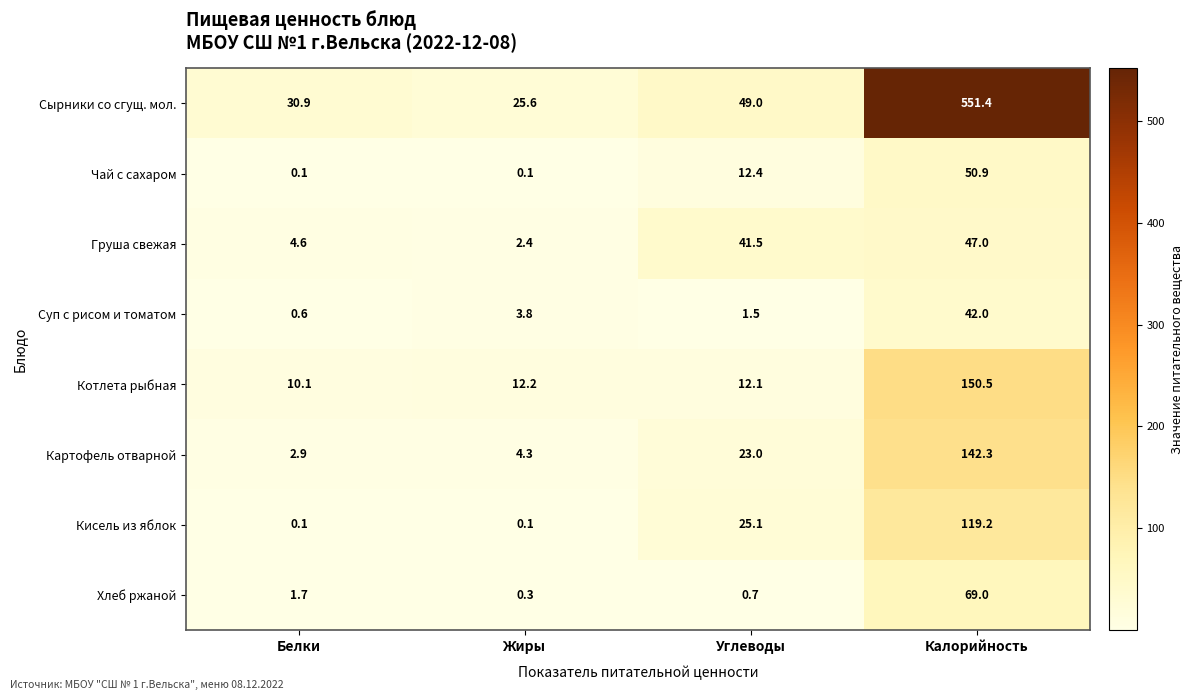

Which category has the highest value across all series?

Калорийность